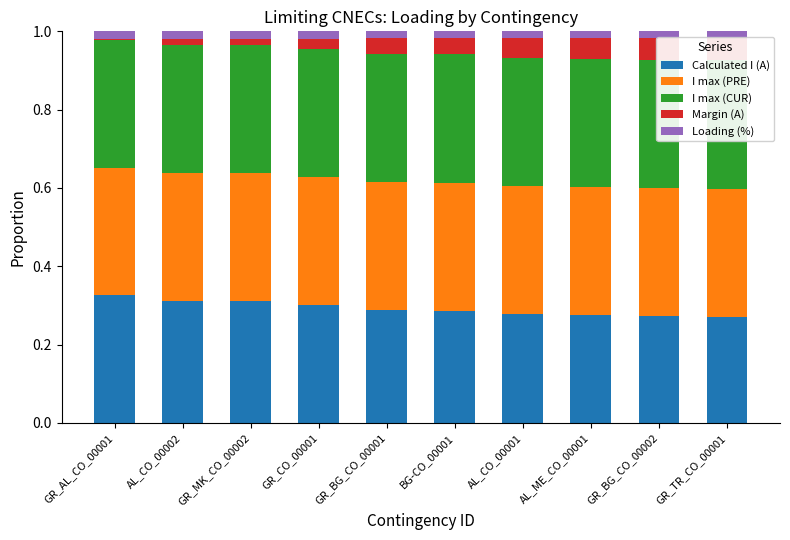

Count the number of data series in this chart.

5